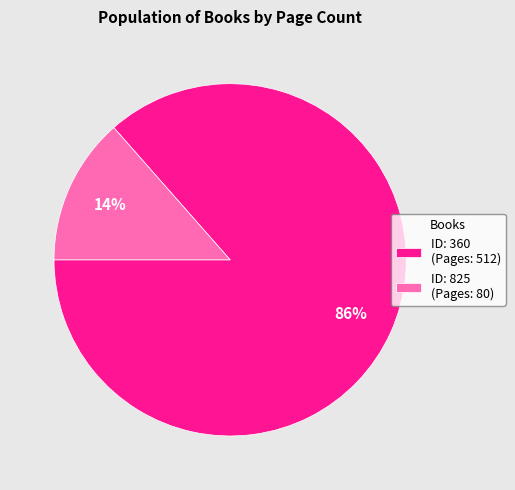

What is the majority slice?

ID: 360 (Pages: 512)